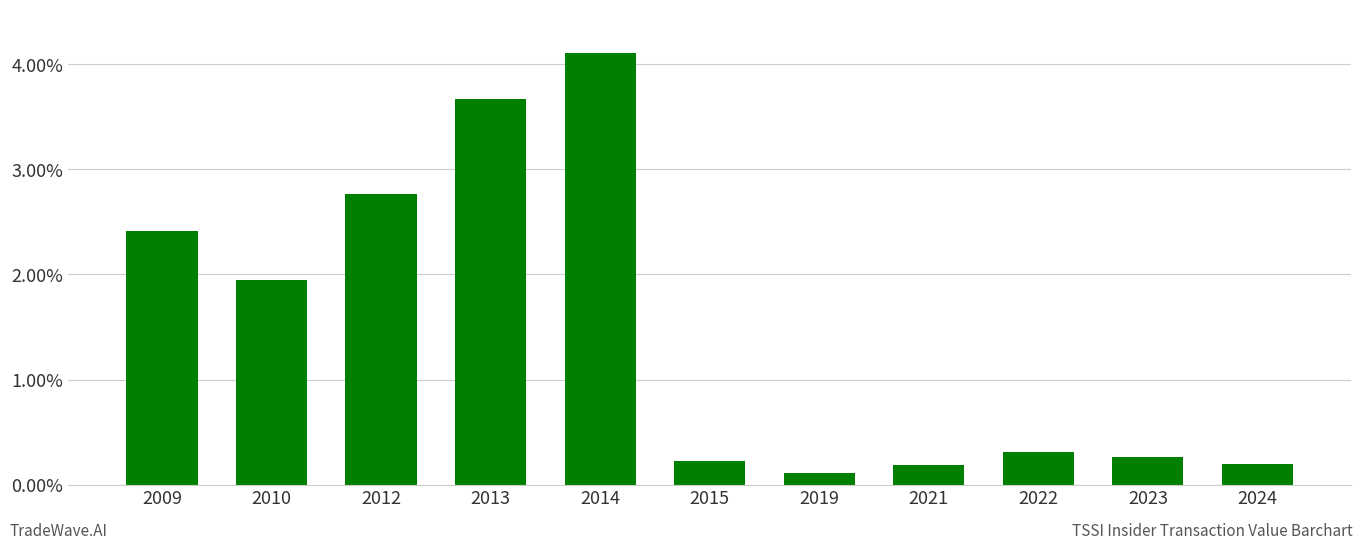

Does the chart contain any negative values?

No